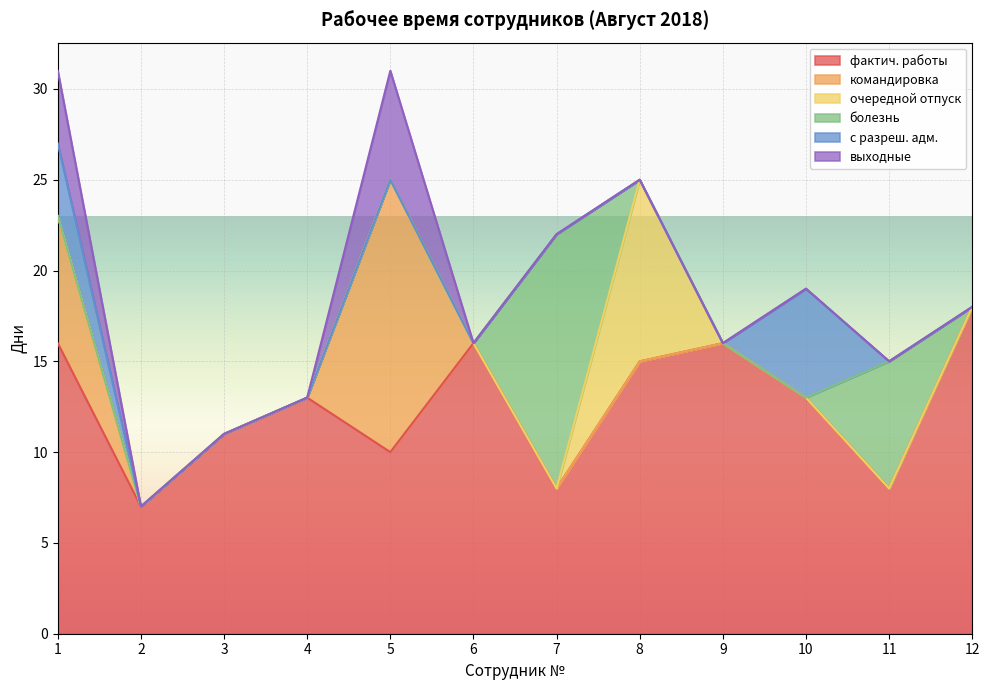

True or false: выходные and болезнь cross at least once.

False